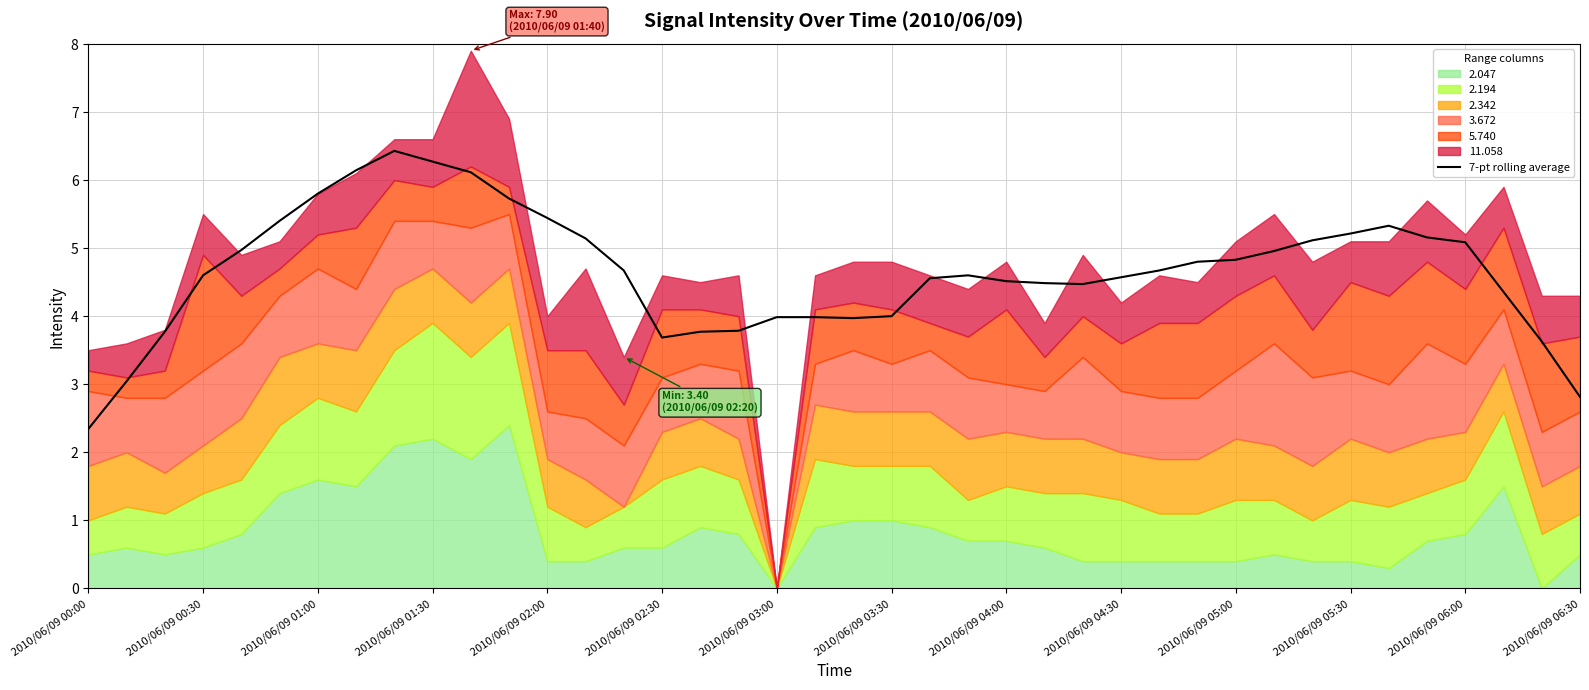

The 7-pt rolling average series shows 2.2 at 2010/06/09 00:30. True or false?

False